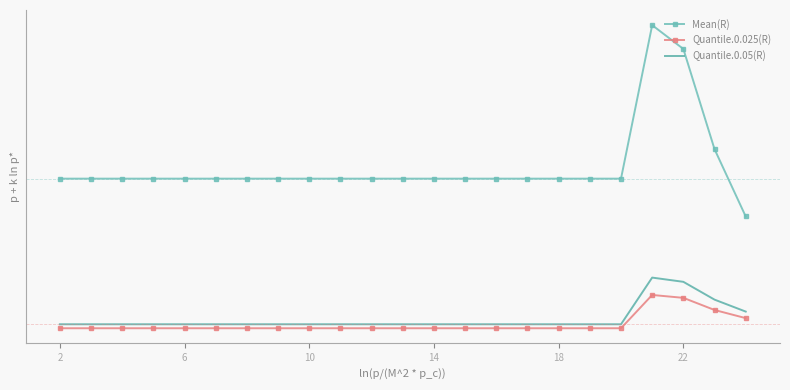

Reading left to right, extract all data points from this chart.

Mean(R): 5.0	5.0	5.0	5.0	5.0	5.0	5.0	5.0	5.0	5.0	5.0	5.0	5.0	5.0	5.0	5.0	5.0	5.0	5.0	10.0	9.2	6.0	3.8
Quantile.0.025(R): 0.1	0.1	0.1	0.1	0.1	0.1	0.1	0.1	0.1	0.1	0.1	0.1	0.1	0.1	0.1	0.1	0.1	0.1	0.1	1.2	1.1	0.7	0.5
Quantile.0.05(R): 0.3	0.3	0.3	0.3	0.3	0.3	0.3	0.3	0.3	0.3	0.3	0.3	0.3	0.3	0.3	0.3	0.3	0.3	0.3	1.8	1.6	1.1	0.7